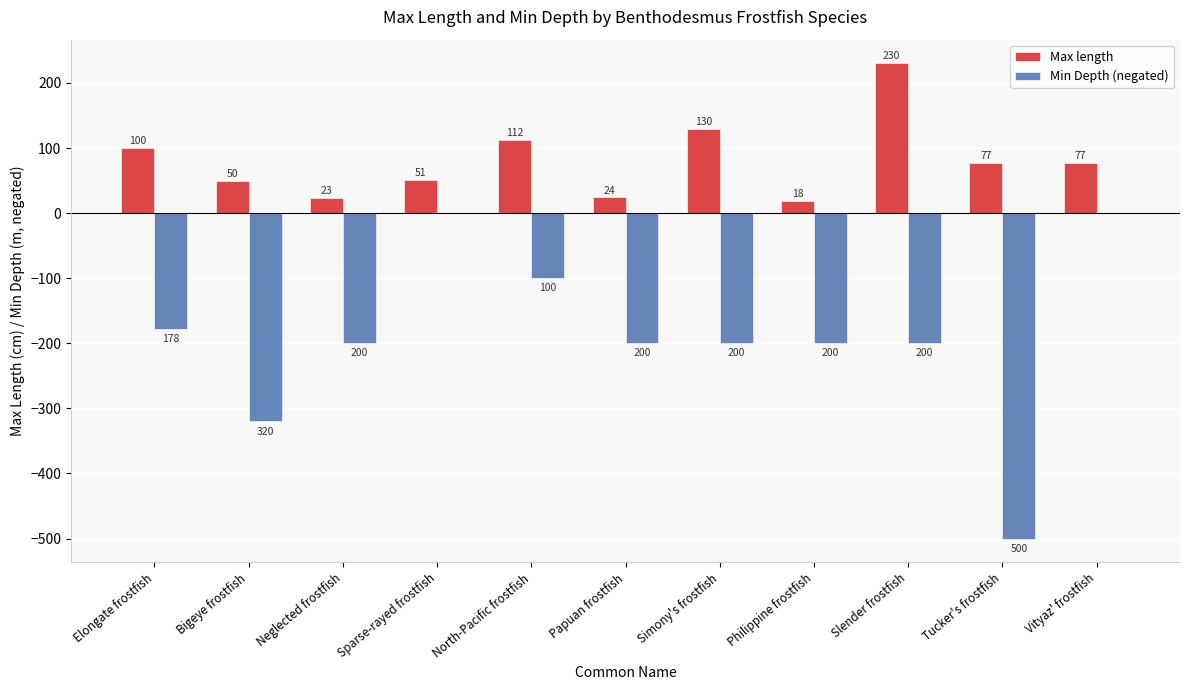

What is the approximate value of Max length at Philippine frostfish, to the nearest 5?

20